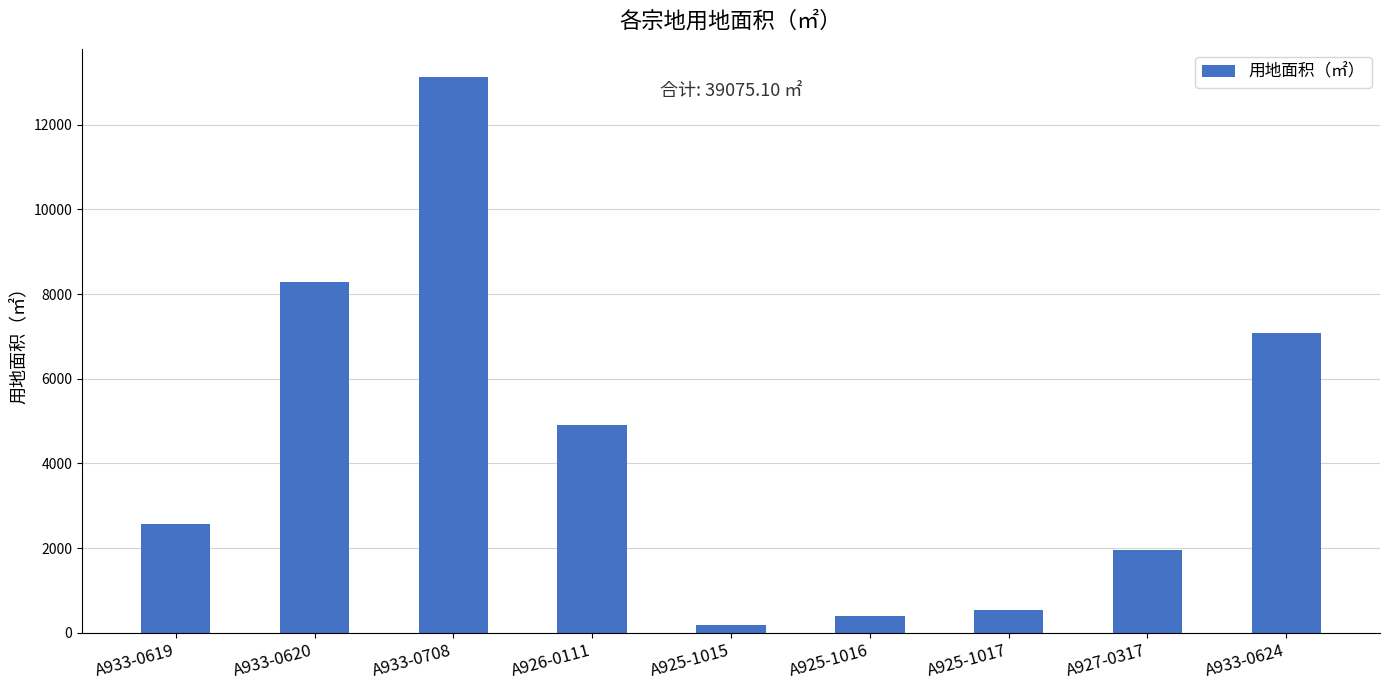

Approximately how many times larger is the value at A933-0620 compared to A925-1017?

15.1